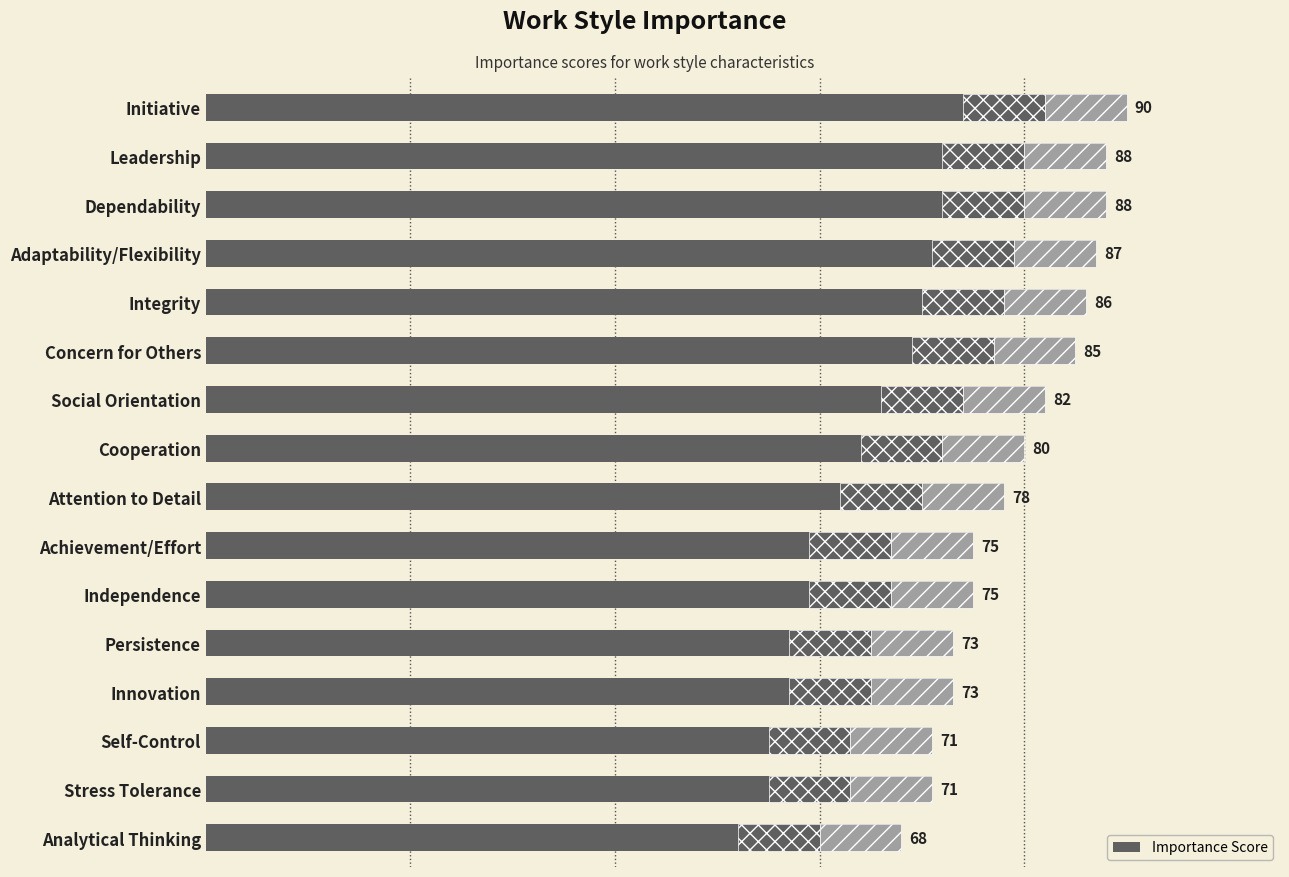

What is the difference between the maximum and second lowest values?

19